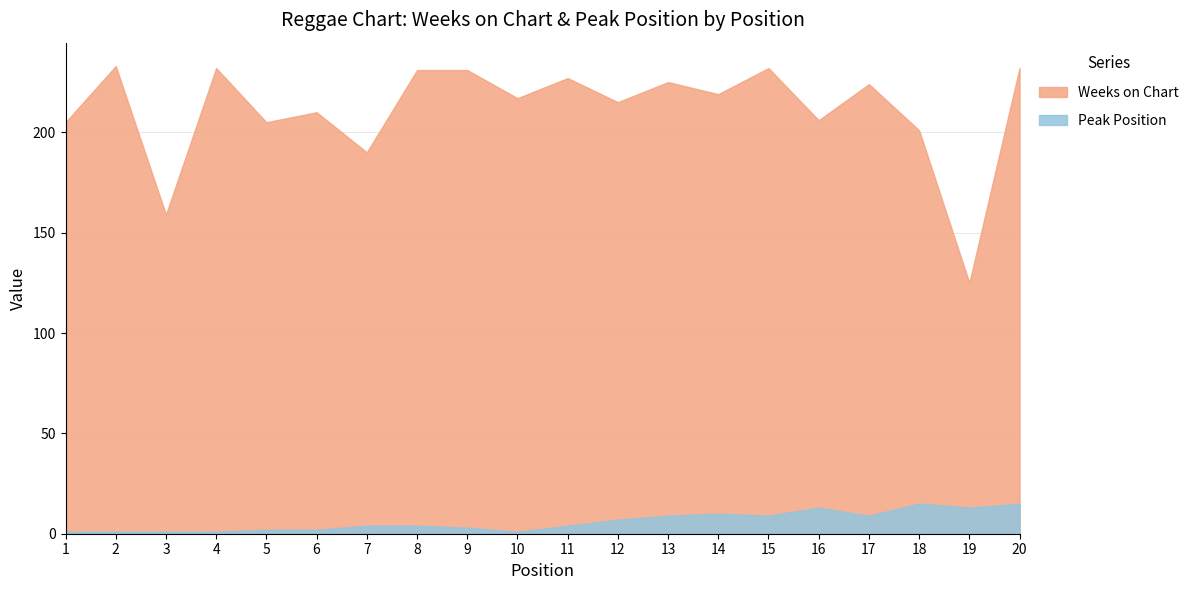

Which category has the lowest value across all series?

1